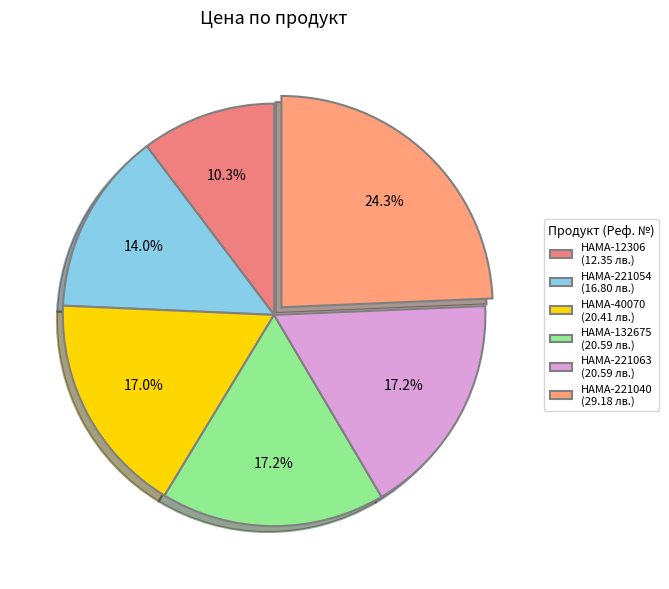

To the nearest percent, what is the difference between the largest and smallest slice percentages?

14%